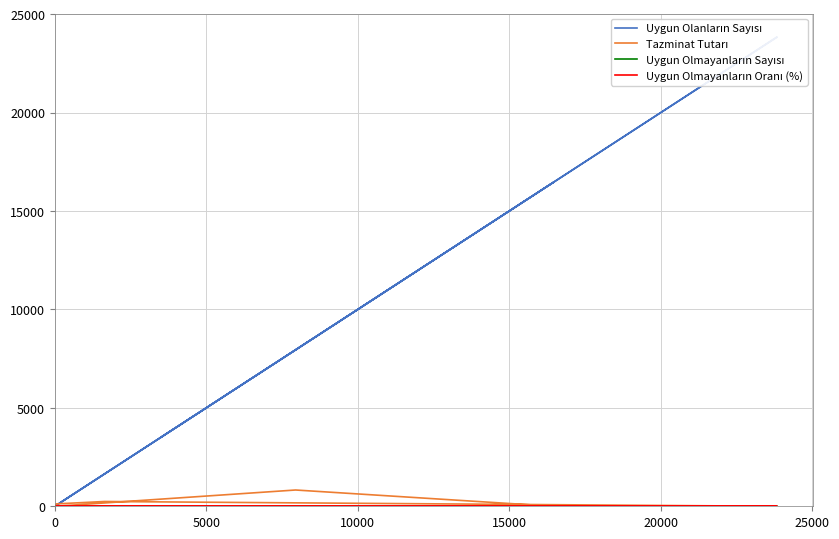

What are all the series names shown in the legend?

Uygun Olanların Sayısı, Tazminat Tutarı, Uygun Olmayanların Sayısı, Uygun Olmayanların Oranı (%)